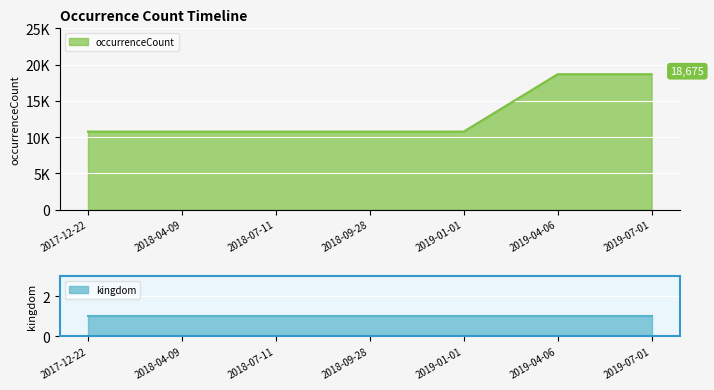

Reading left to right, what are all the values shown in this chart?

2017-12-22=10756	2018-04-09=10756	2018-07-11=10756	2018-09-28=10756	2019-01-01=10756	2019-04-06=18675	2019-07-01=18675